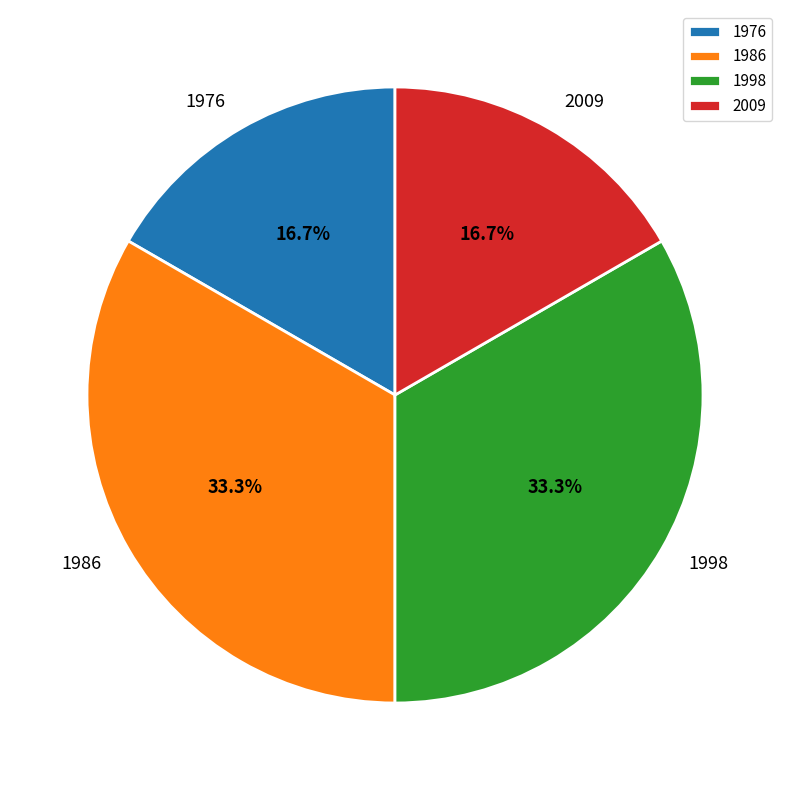

Does 2009 account for over 50% of the chart?

No